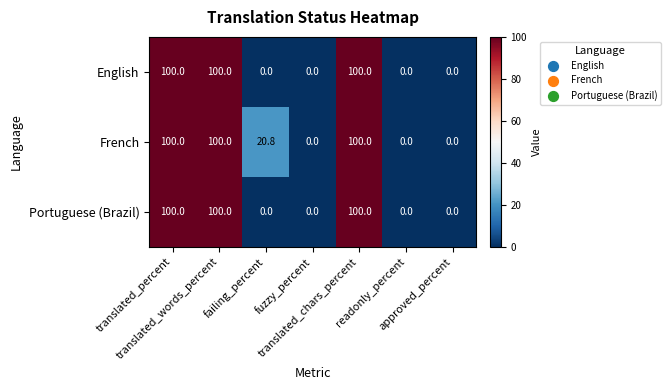

Count the English values in the range 0 to 100.

7